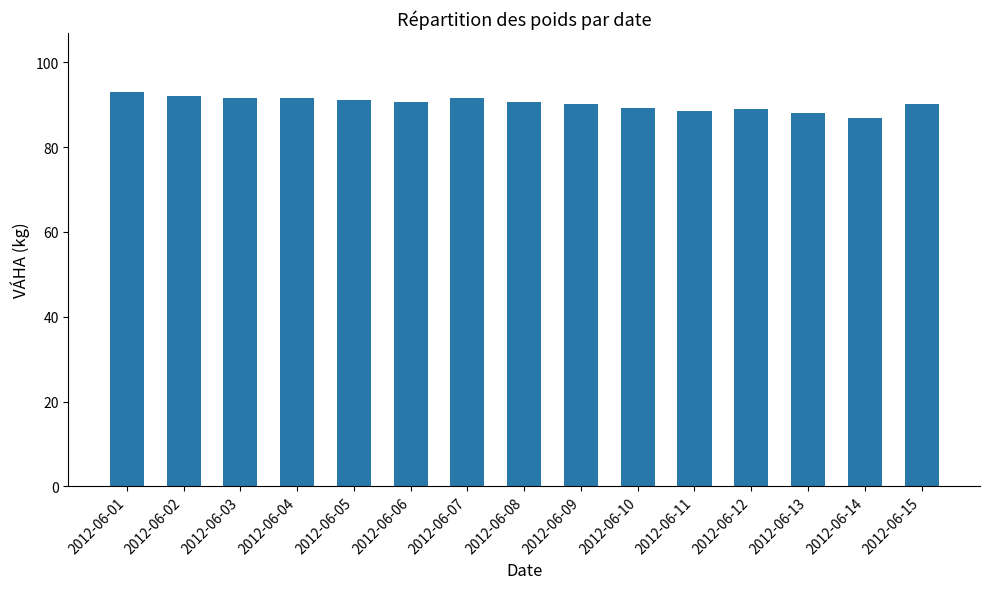

What is the value of the 4th bar from the left?

91.6